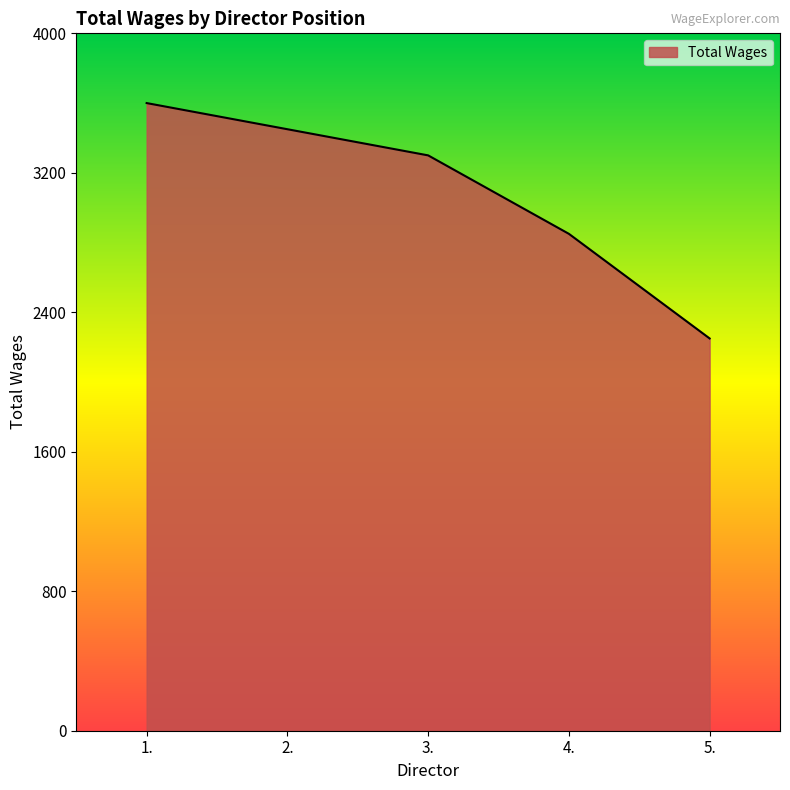

What is the ratio of the value at 3. to the value at 1.?

0.9